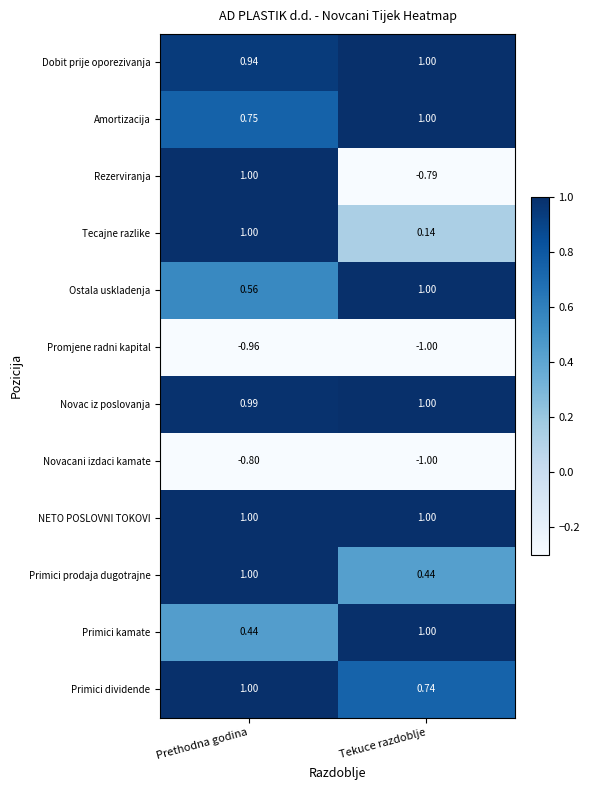

Which series has the largest total across all categories?

NETO POSLOVNI TOKOVI